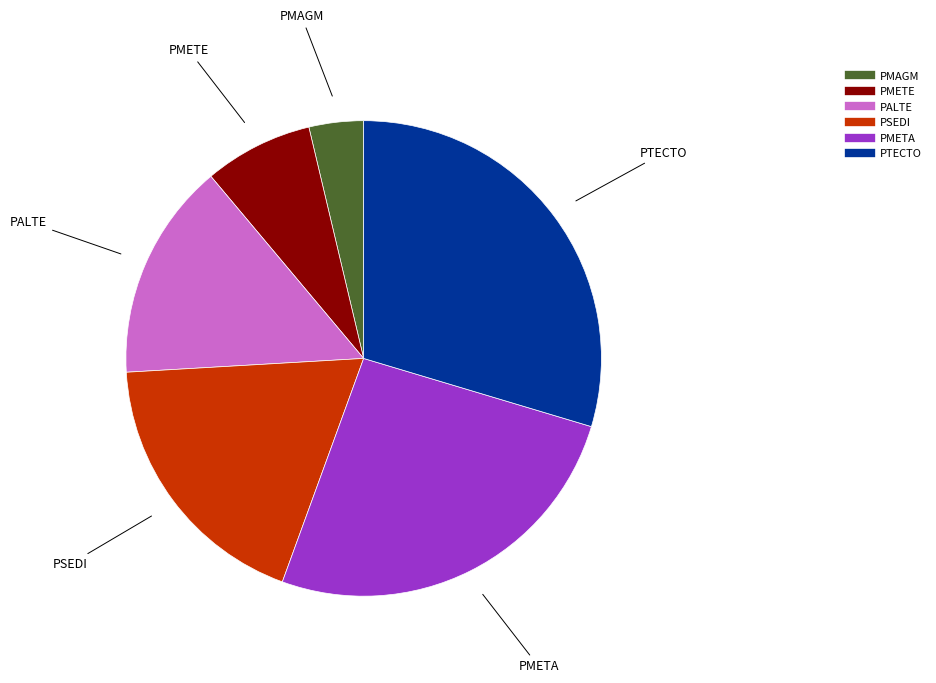

Count the number of slices in the pie.

6